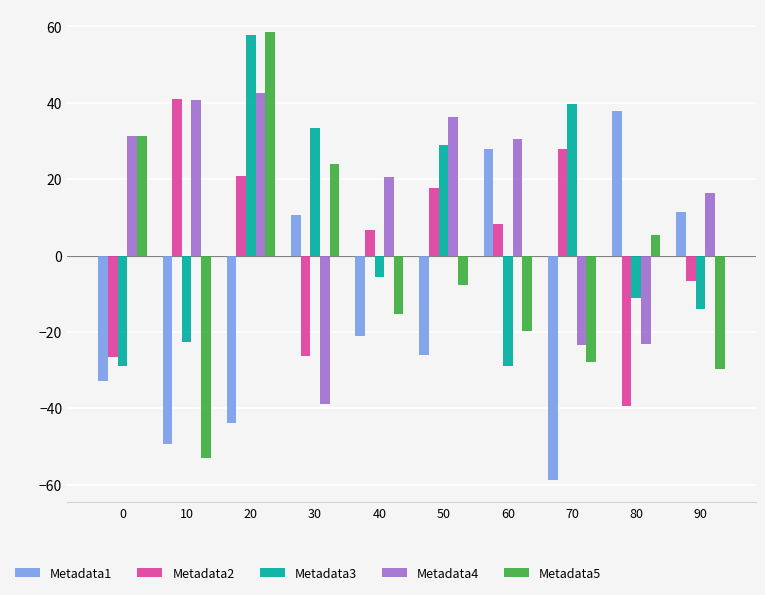

How many values in the Metadata3 series are below -5?

6